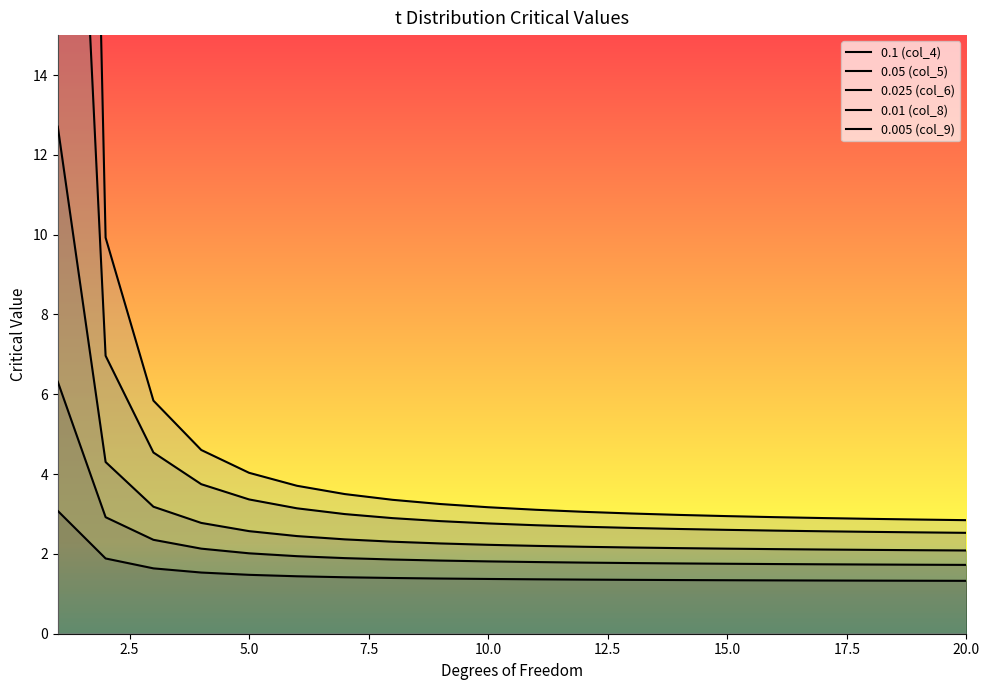

What is the value of the 0.025 (col_6) point at the 18th from the left?

2.1